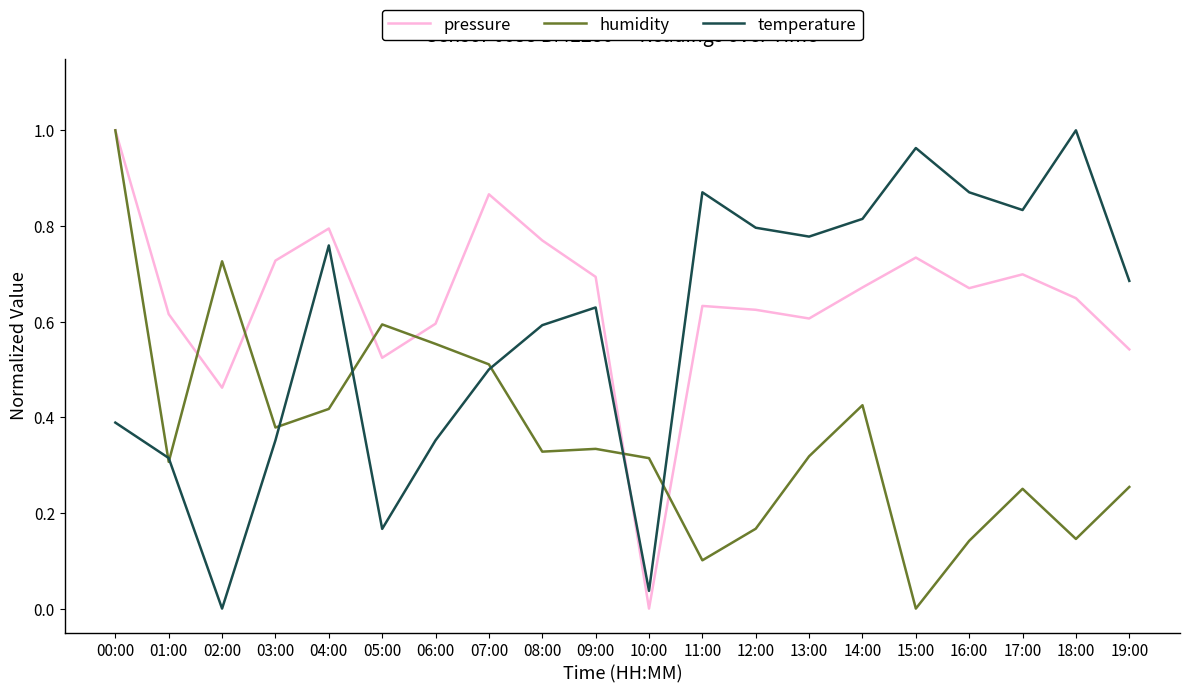

What is the total value across all series at 00:00?

2.4